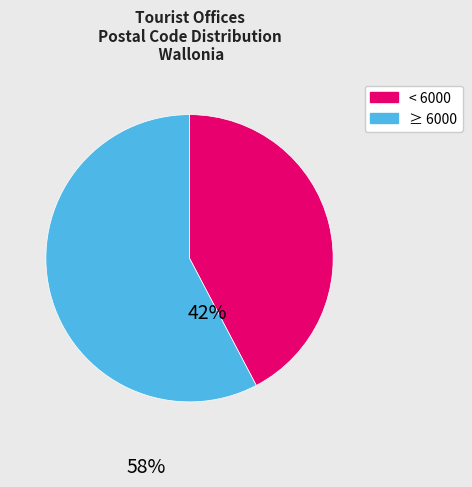

Do < 6000 and ≥ 6000 together represent more than half of the pie?

Yes